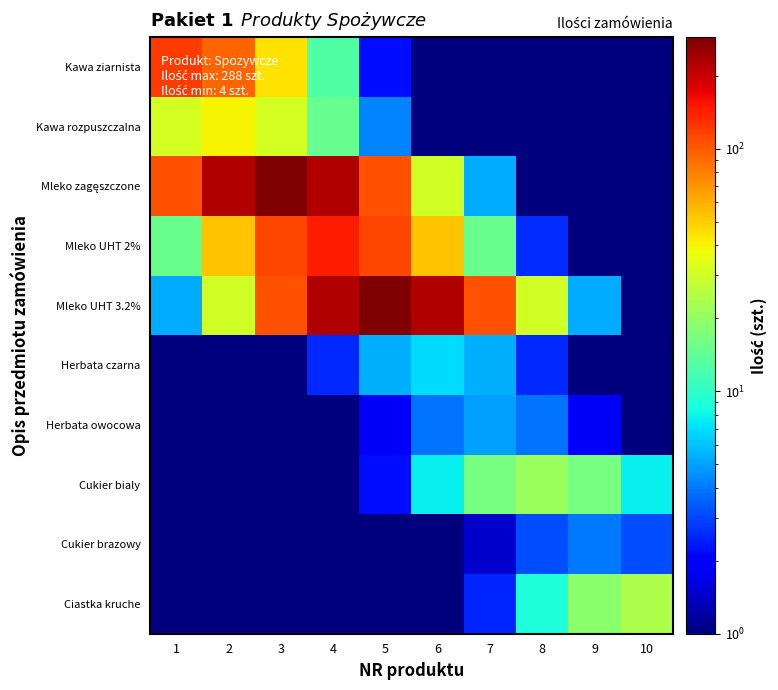

Which series has the widest spread of values?

Mleko zagęszczone